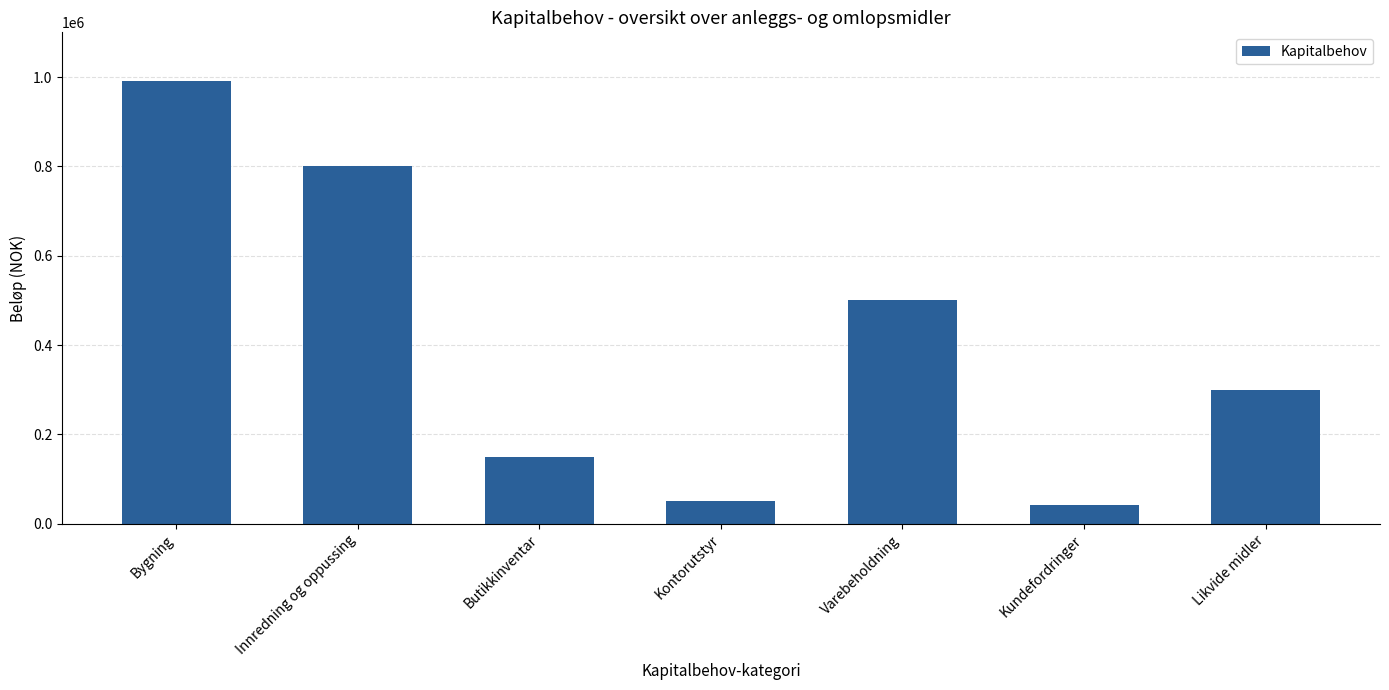

At which label is the value closest to 515833?

Varebeholdning